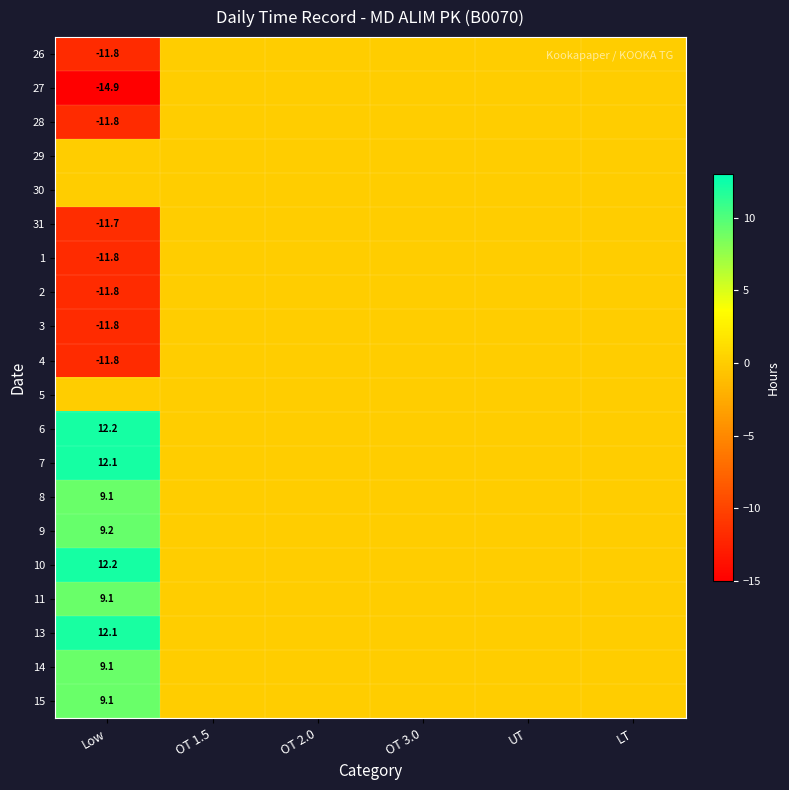

The value of 27 at UT is 0.0. True or false?

True